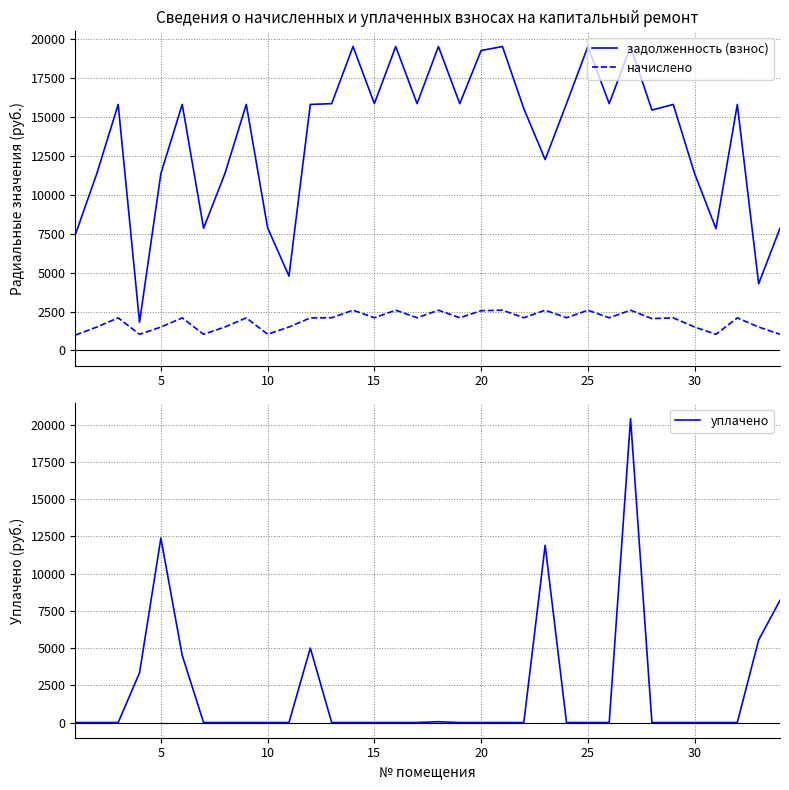

What is the maximum value for задолженность (взнос)?

19542.5